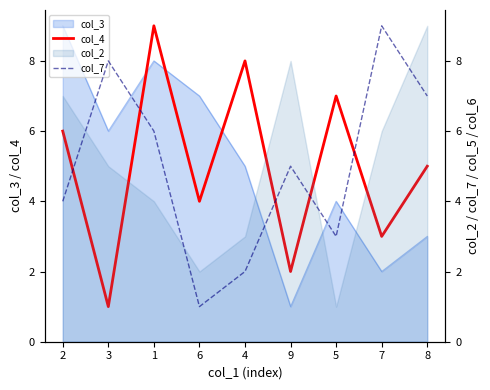

True or false: col_7 and col_4 cross at least once.

True